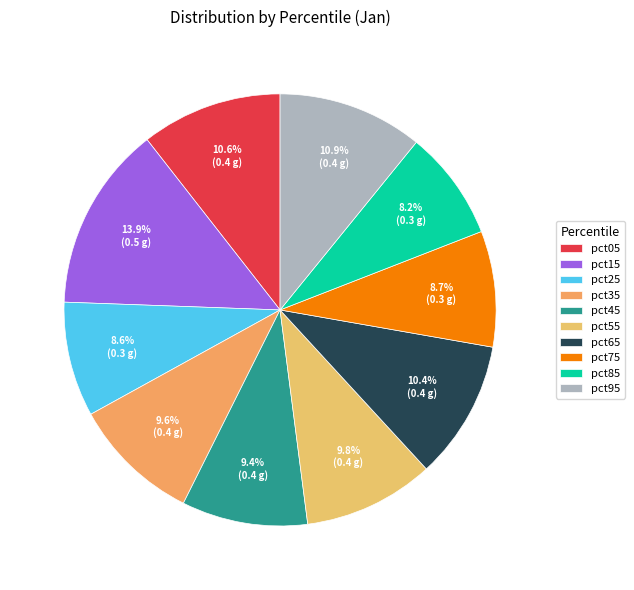

Which category has the smallest portion of the pie?

pct85